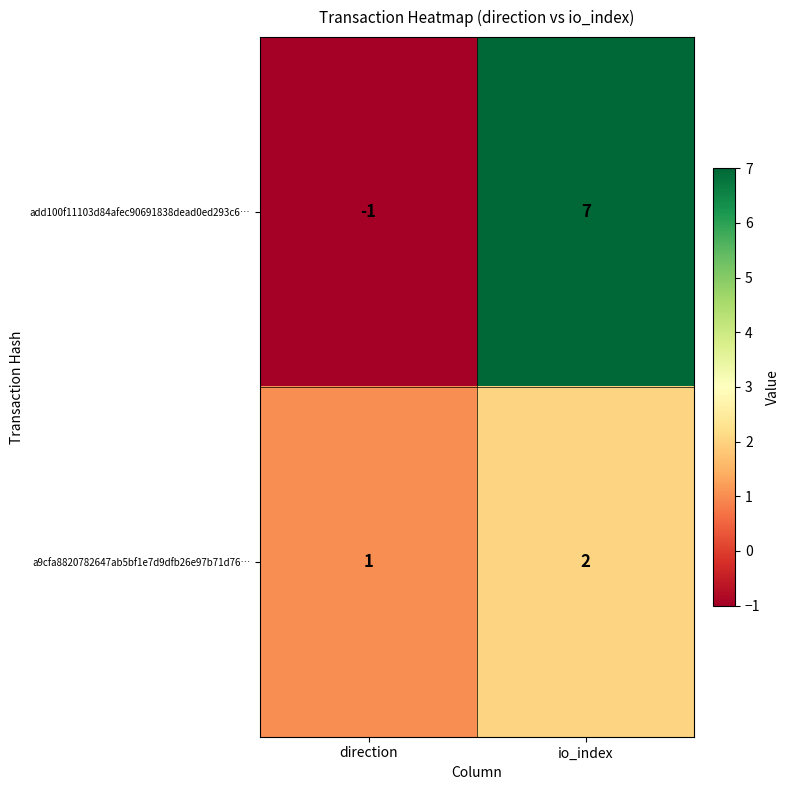

Which category has the lowest value across all series?

direction